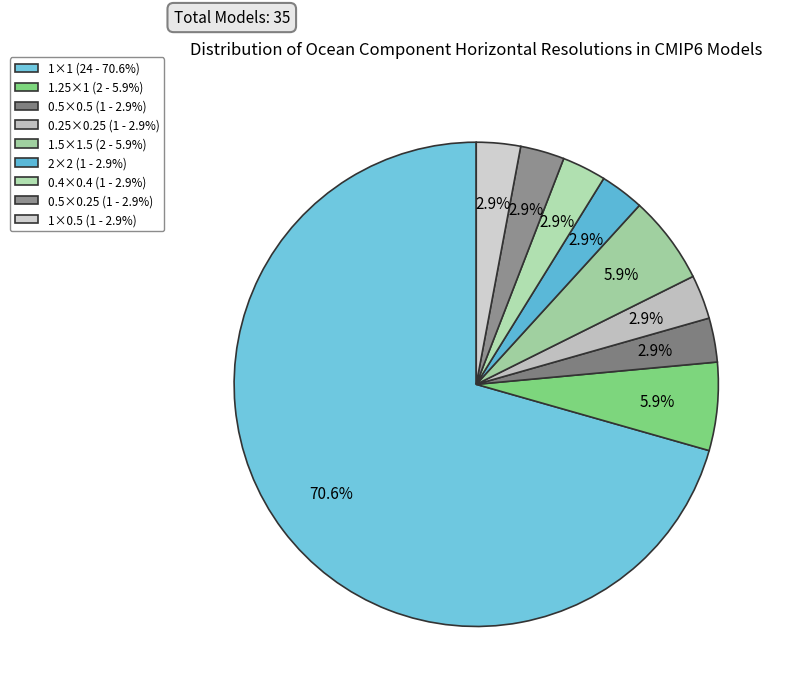

Is it true that 1×1 is 58% of the pie?

False